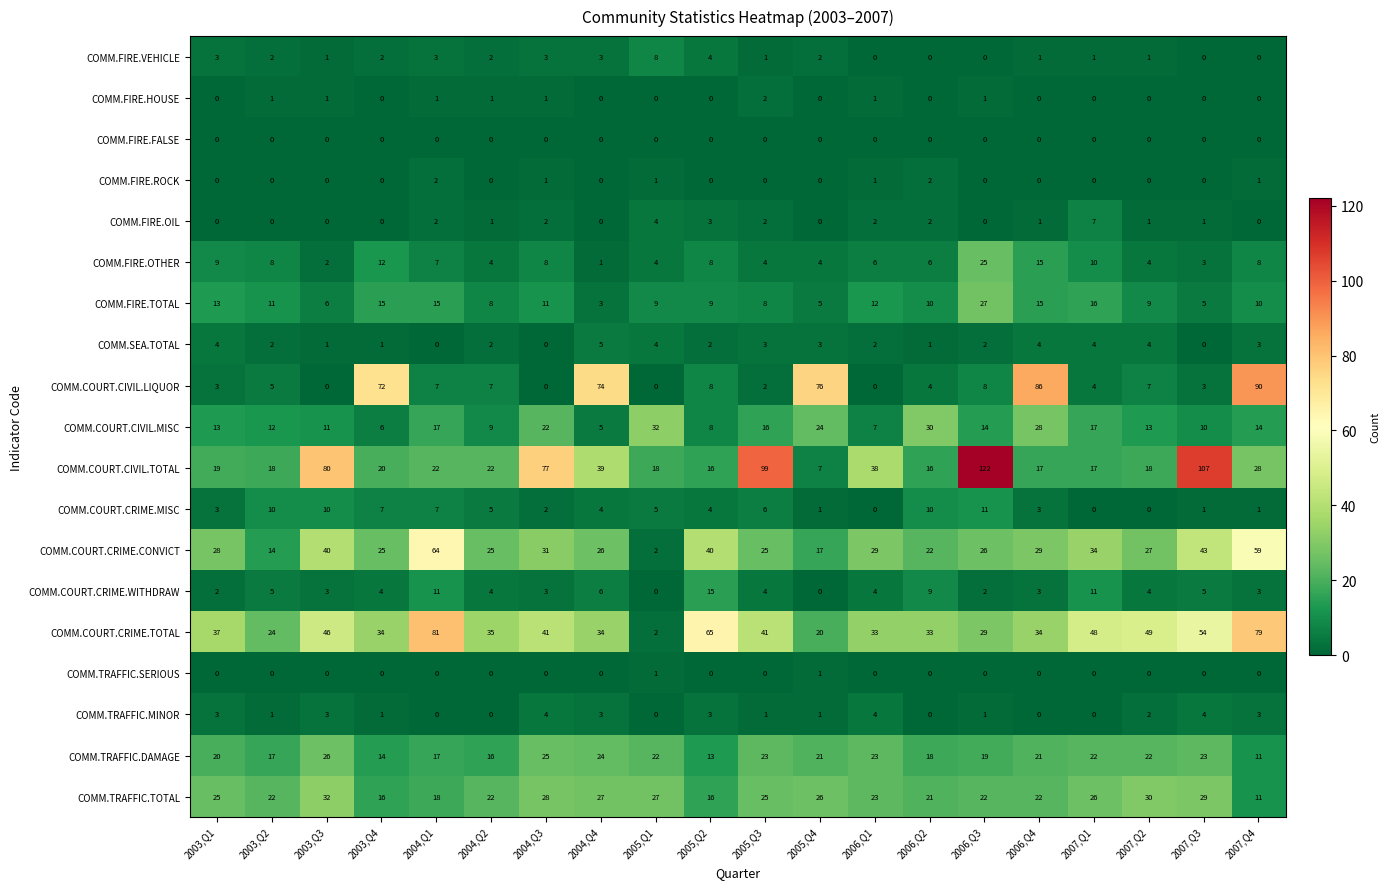

True or false: COMM.FIRE.VEHICLE has a value of 2 at 2006,Q4.

False